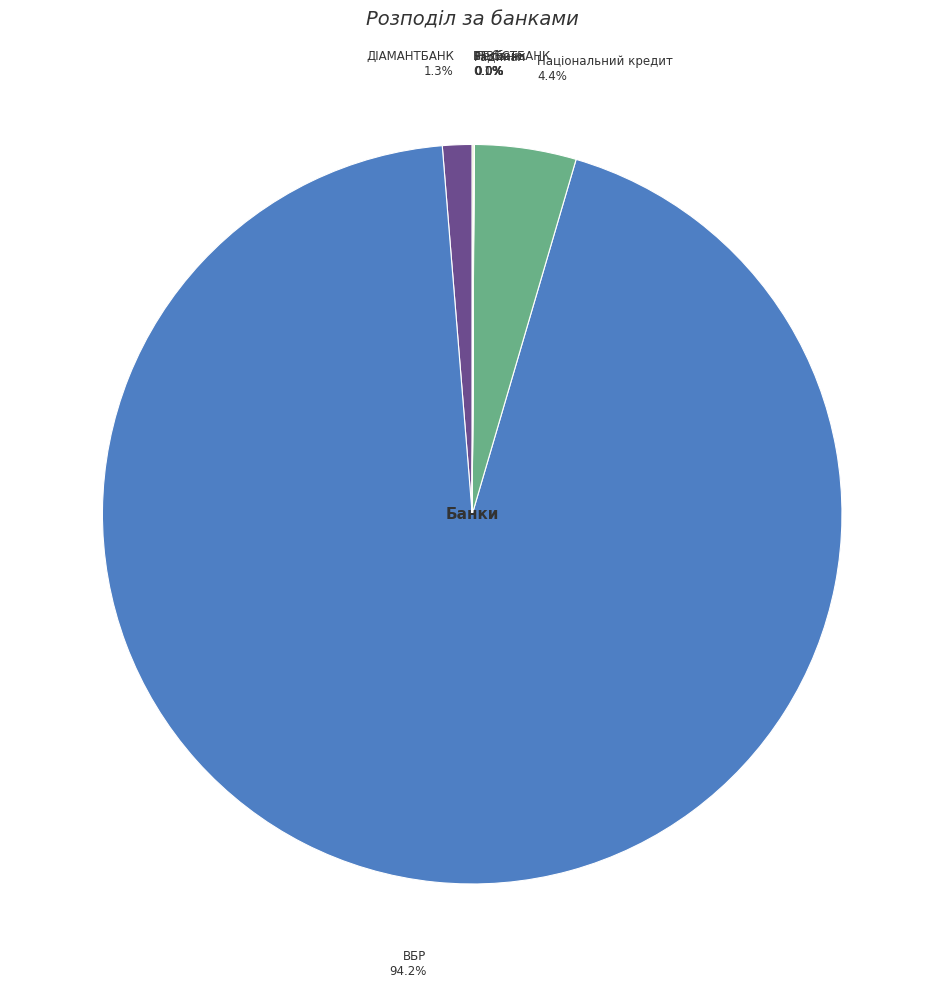

Which category has the biggest portion of the pie?

ВБР